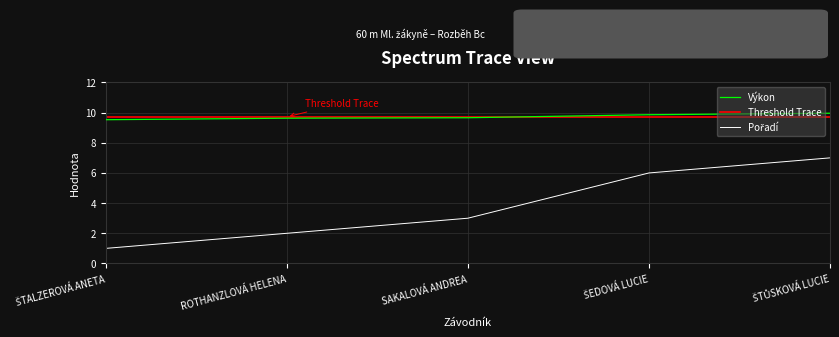

What is the spread (max minus min) of values at ROTHANZLOVÁ HELENA?

7.7